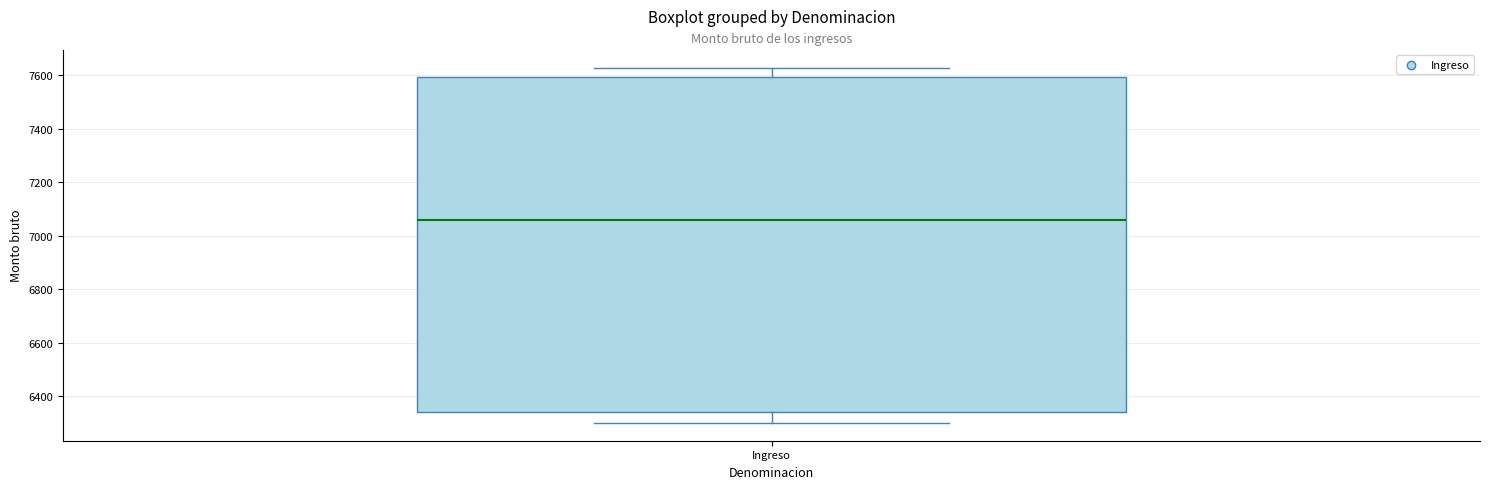

Transcribe this box plot: give where the median line is, the range the box spans, and where the two whiskers end, as read against the y-axis. The values are not printed on the chart, so give them approximately, as read against the axis.

median 7060, box 6340 to 7600, whiskers 6300 to 7620